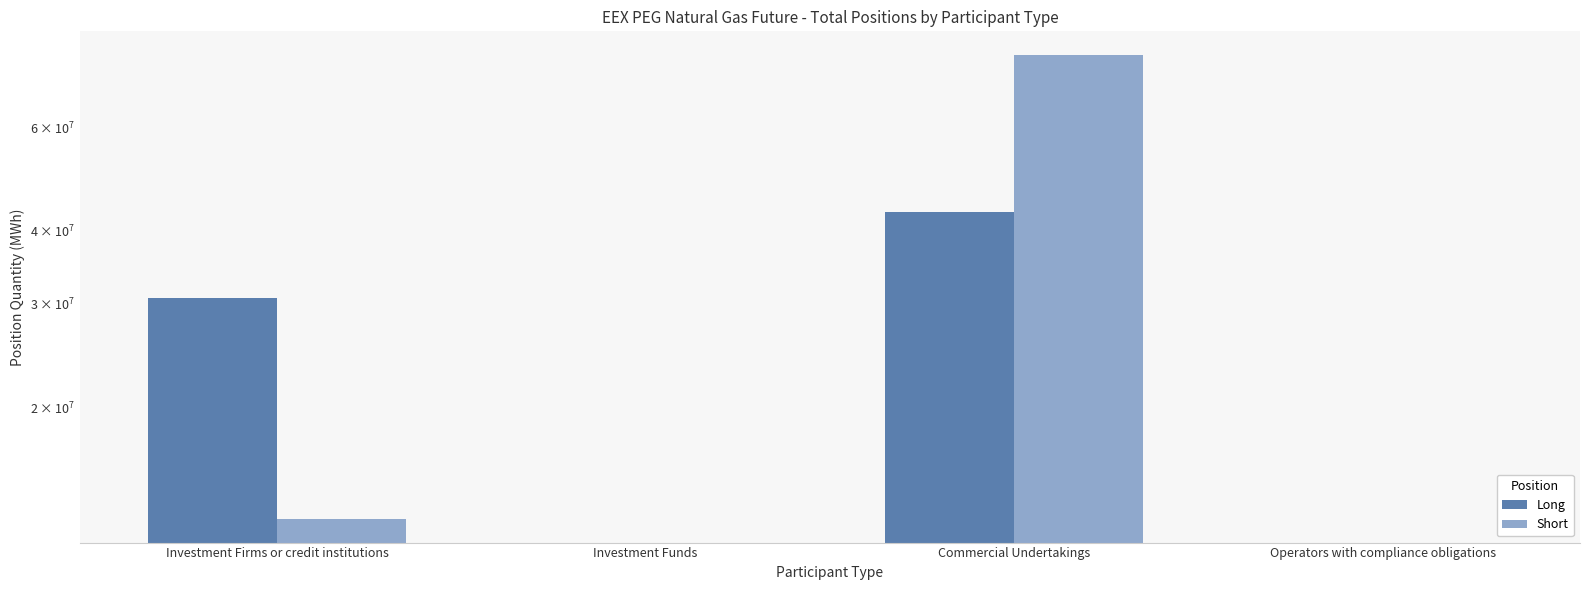

At which category is the sum across all series the highest?

Commercial Undertakings